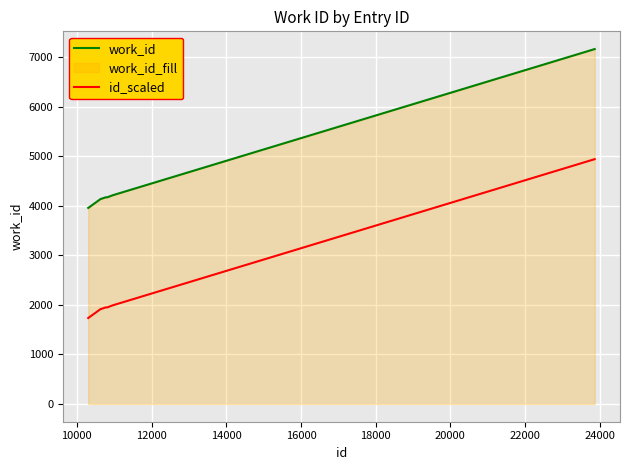

What is the value of the id_scaled point at the 3rd from the left?

1919